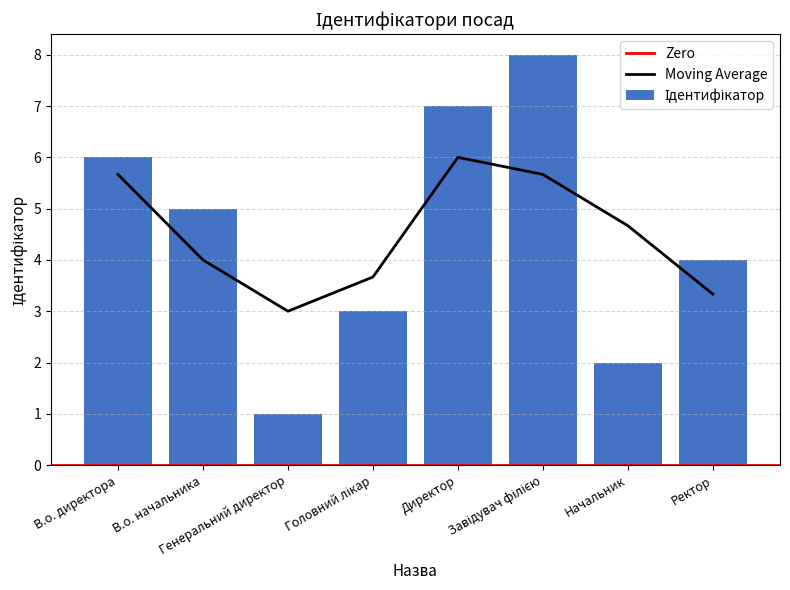

How many values are between 3 and 7?

5